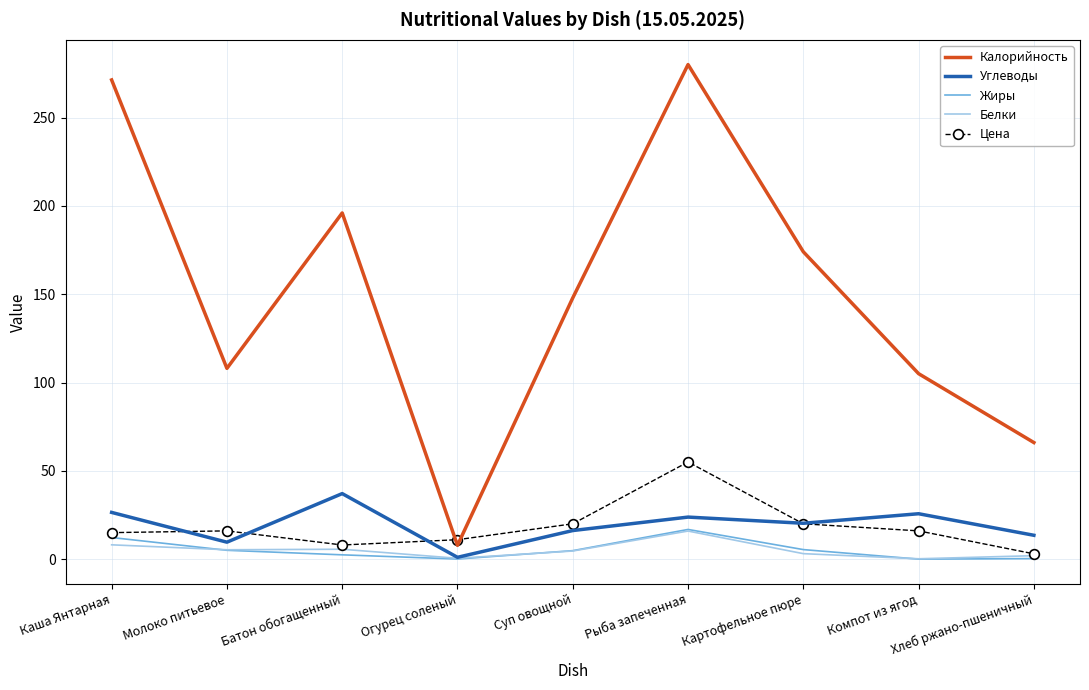

The value of Калорийность at Каша Янтарная is 271.3. True or false?

True